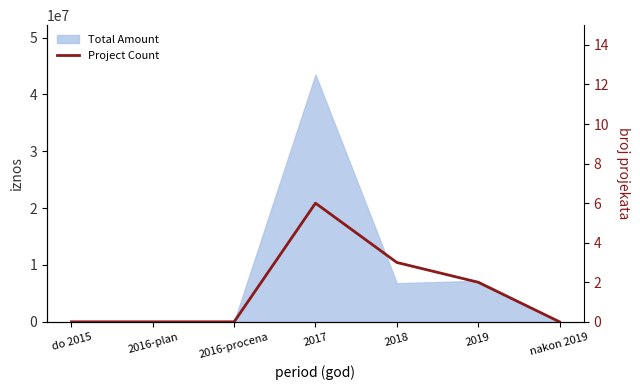

Count the number of categories in the chart.

7